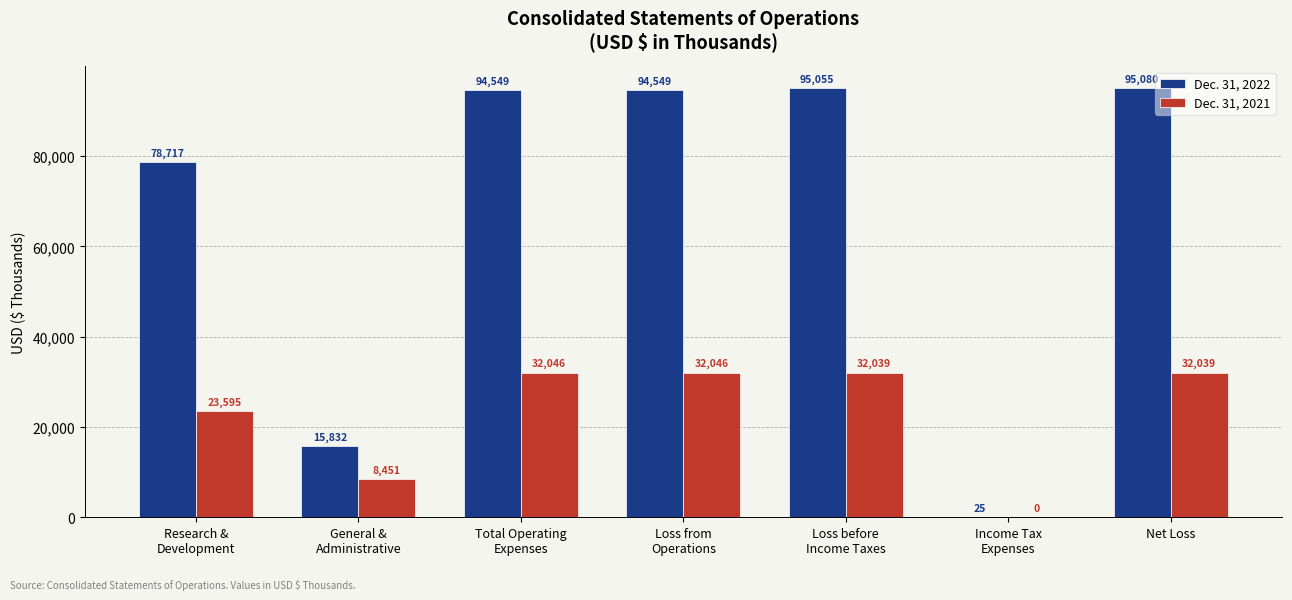

What is the spread (max minus min) of values at Loss before
Income Taxes?

63016